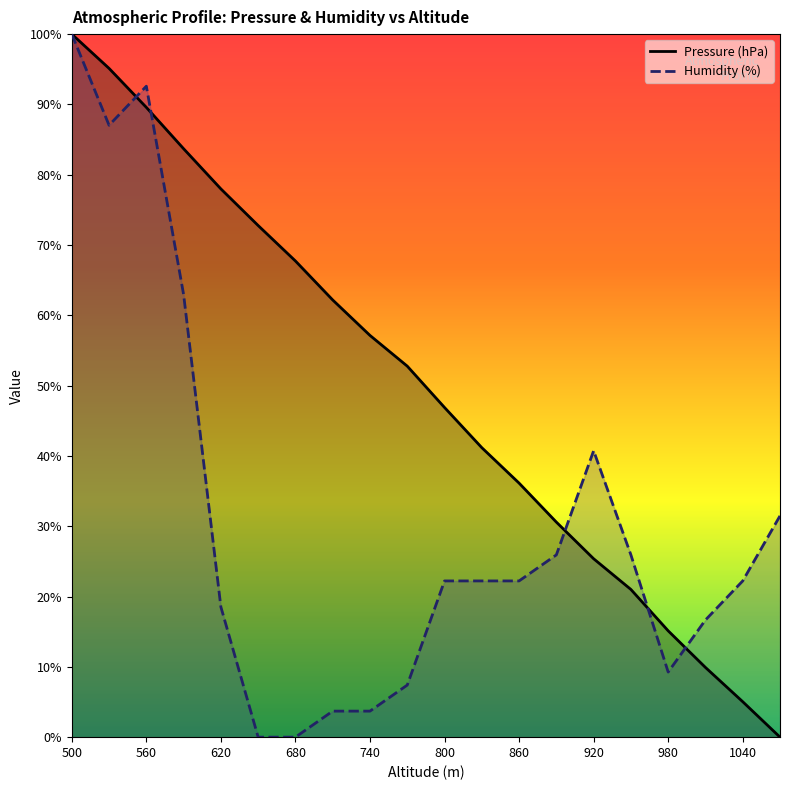

How many distinct data groups are displayed?

2